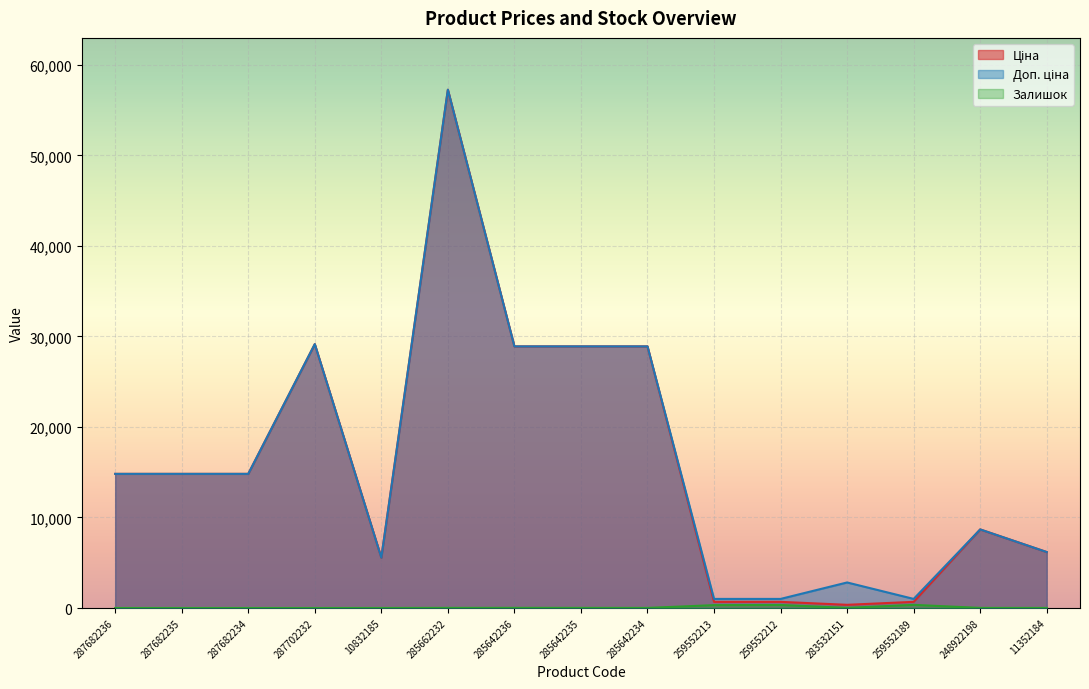

Reading right to left, list all the values displayed in this chart.

Ціна: 11352184=6182.6	248922198=8679.5	259552189=679.8	283532151=352.6	259552212=679.8	259552213=679.8	285642234=28901.7	285642235=28901.7	285642236=28901.7	285662232=57258.0	10832185=5560.3	287702232=29152.3	287682234=14817.6	287682235=14817.6	287682236=14817.6
Доп. ціна: 11352184=6182.6	248922198=8679.5	259552189=1004.1	283532151=2821.2	259552212=1004.1	259552213=1004.1	285642234=28901.7	285642235=28901.7	285642236=28901.7	285662232=57258.0	10832185=5560.3	287702232=29152.3	287682234=14817.6	287682235=14817.6	287682236=14817.6
Залишок: 11352184=7.0	248922198=11.0	259552189=348.0	283532151=15.0	259552212=334.0	259552213=317.0	285642234=10.0	285642235=14.0	285642236=16.0	285662232=13.0	10832185=3.0	287702232=0.0	287682234=0.0	287682235=0.0	287682236=0.0